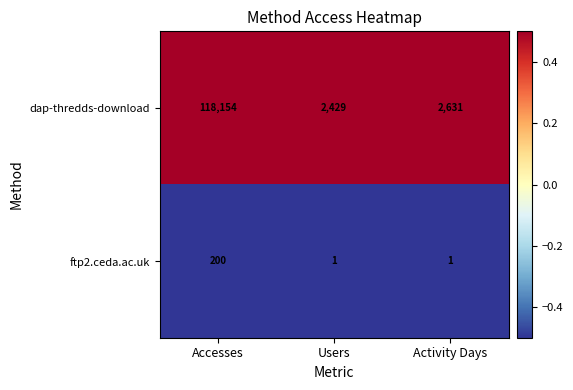

Reading left to right, extract all data points from this chart.

dap-thredds-download: 118154	2429	2631
ftp2.ceda.ac.uk: 200	1	1